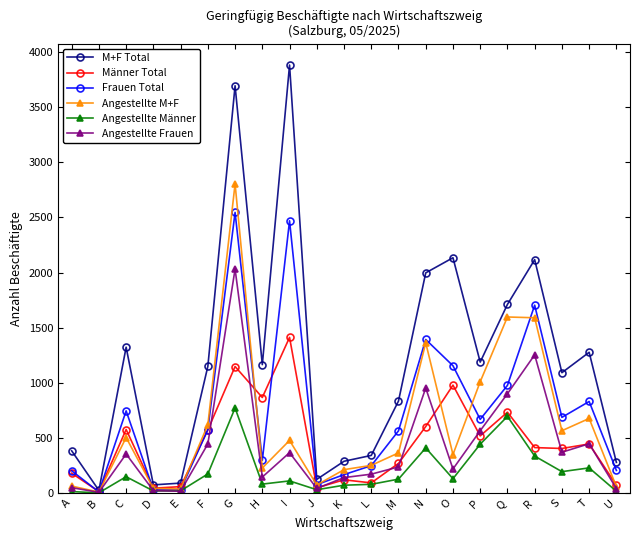

What are all the series names shown in the legend?

M+F Total, Männer Total, Frauen Total, Angestellte M+F, Angestellte Männer, Angestellte Frauen